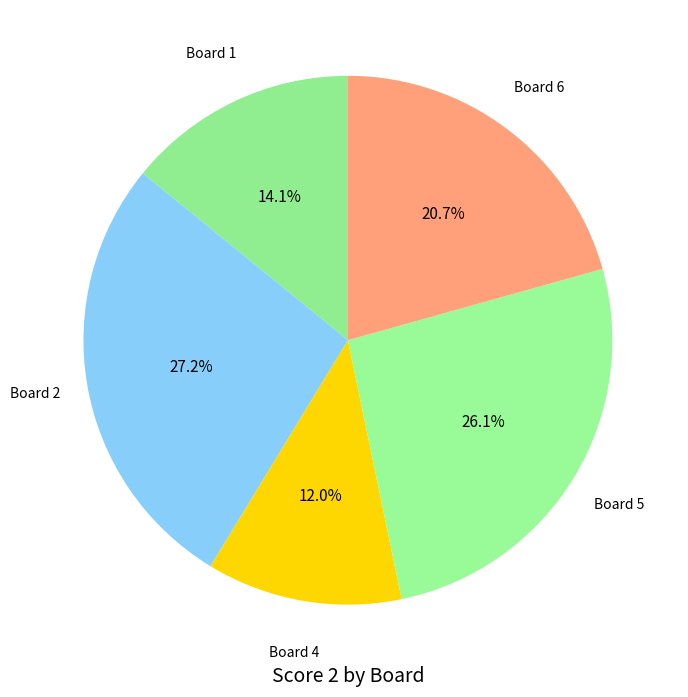

How many segments does this pie chart have?

5